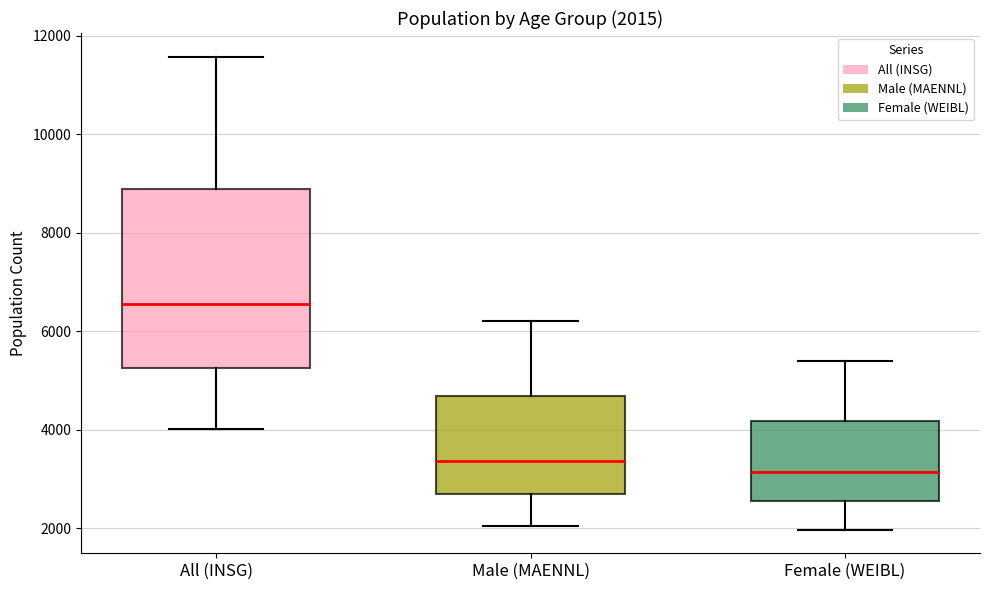

Which box has the lowest median line?

Female (WEIBL)